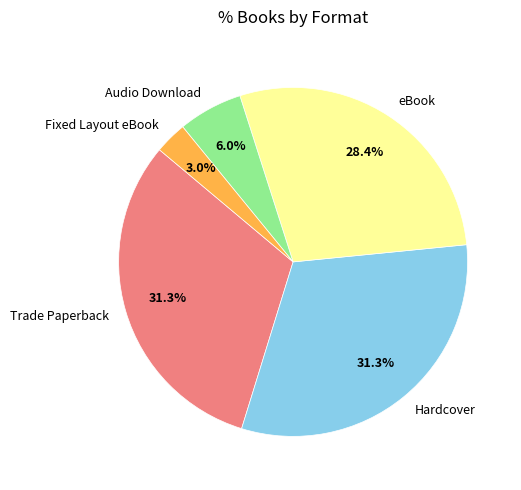

Does any single category account for the majority?

No